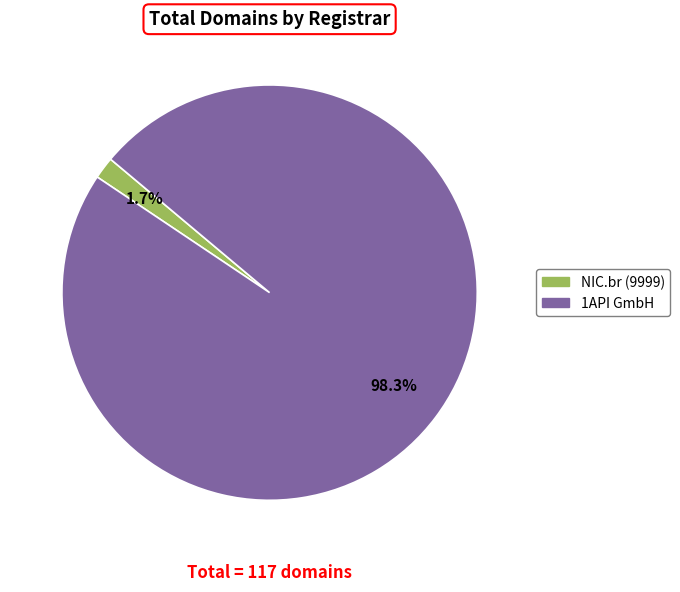

Is there any slice that represents more than half of the pie?

Yes